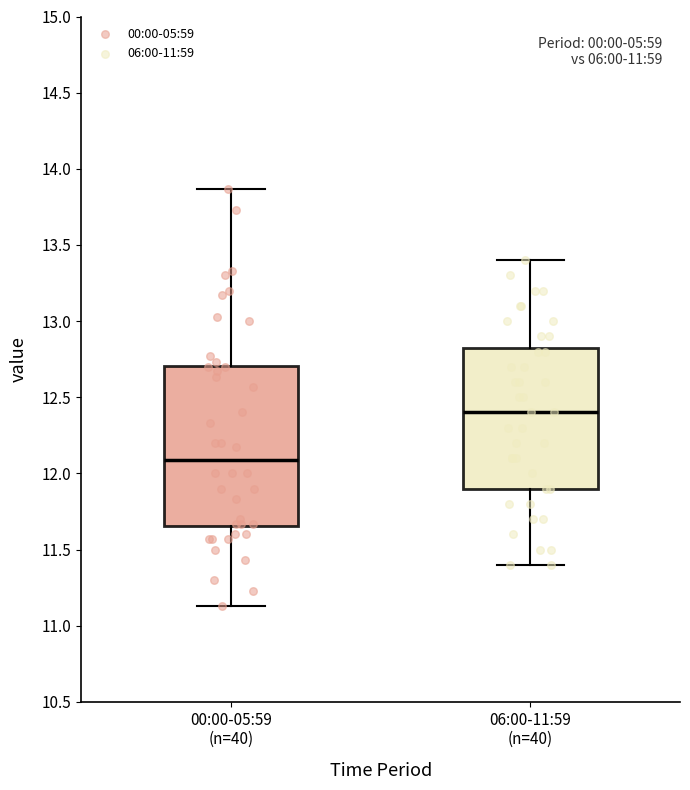

Reading left to right, transcribe this box plot: for each box, give where its median line is, the range the box spans, and where its two whiskers end, as read against the y-axis. The values are not printed on the chart, so give them approximately, as read against the axis.

00:00-05:59 (n=40): median 12.10, box 11.65 to 12.70, whiskers 11.15 to 13.85
06:00-11:59 (n=40): median 12.40, box 11.90 to 12.85, whiskers 11.40 to 13.40